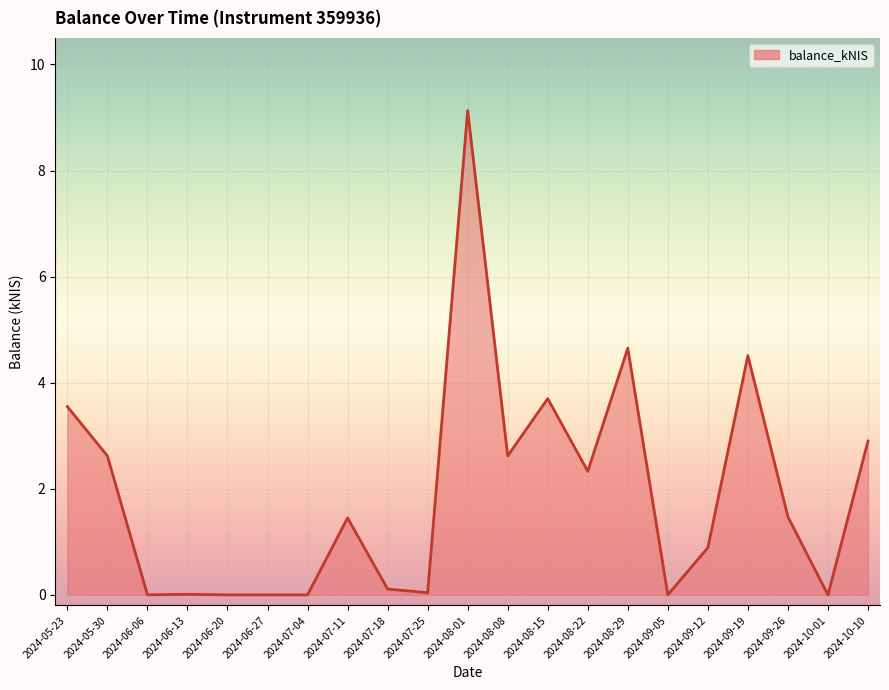

What is the greatest value displayed?

9.1